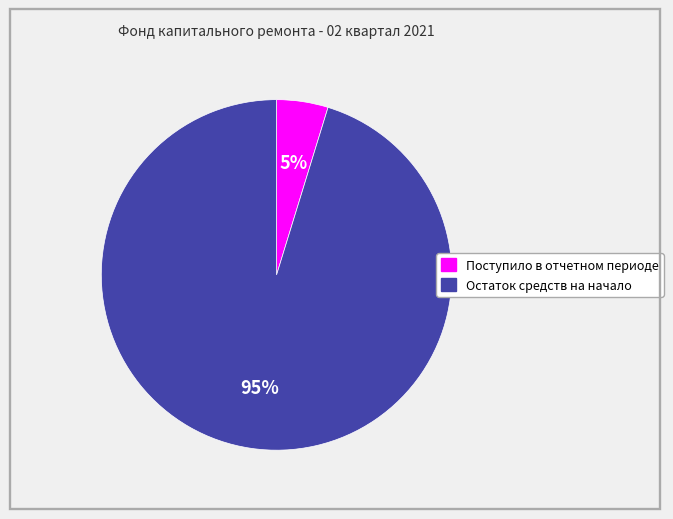

Which category has the smallest portion of the pie?

Поступило в отчетном периоде